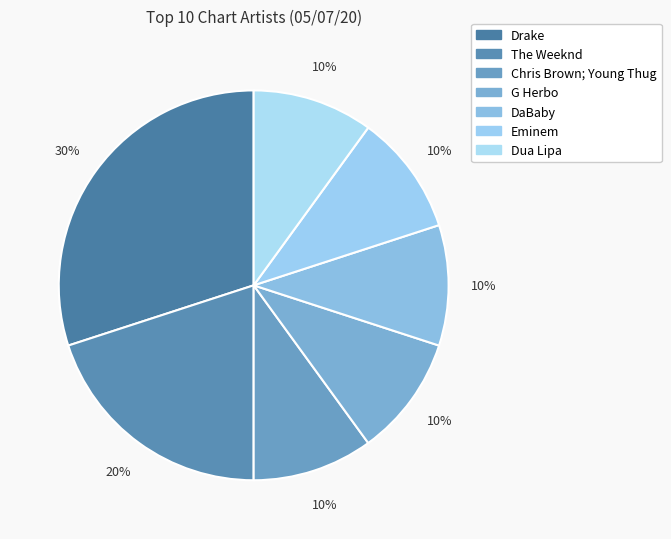

How many segments does this pie chart have?

7